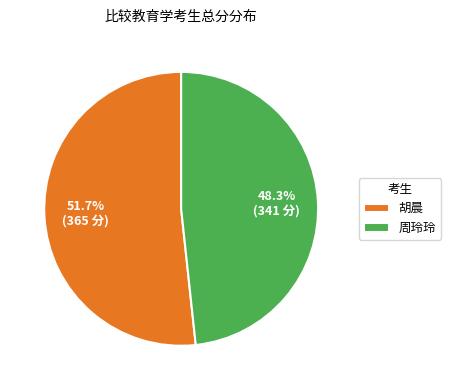

What percentage is NOT represented by 胡晨?

48.3%